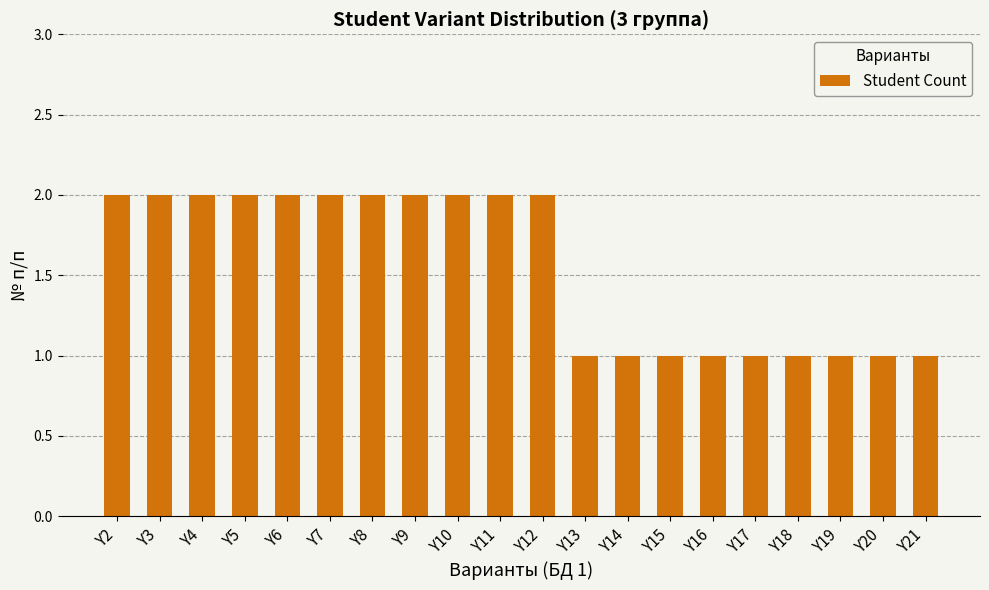

What is the value of the 11th bar from the left?

2